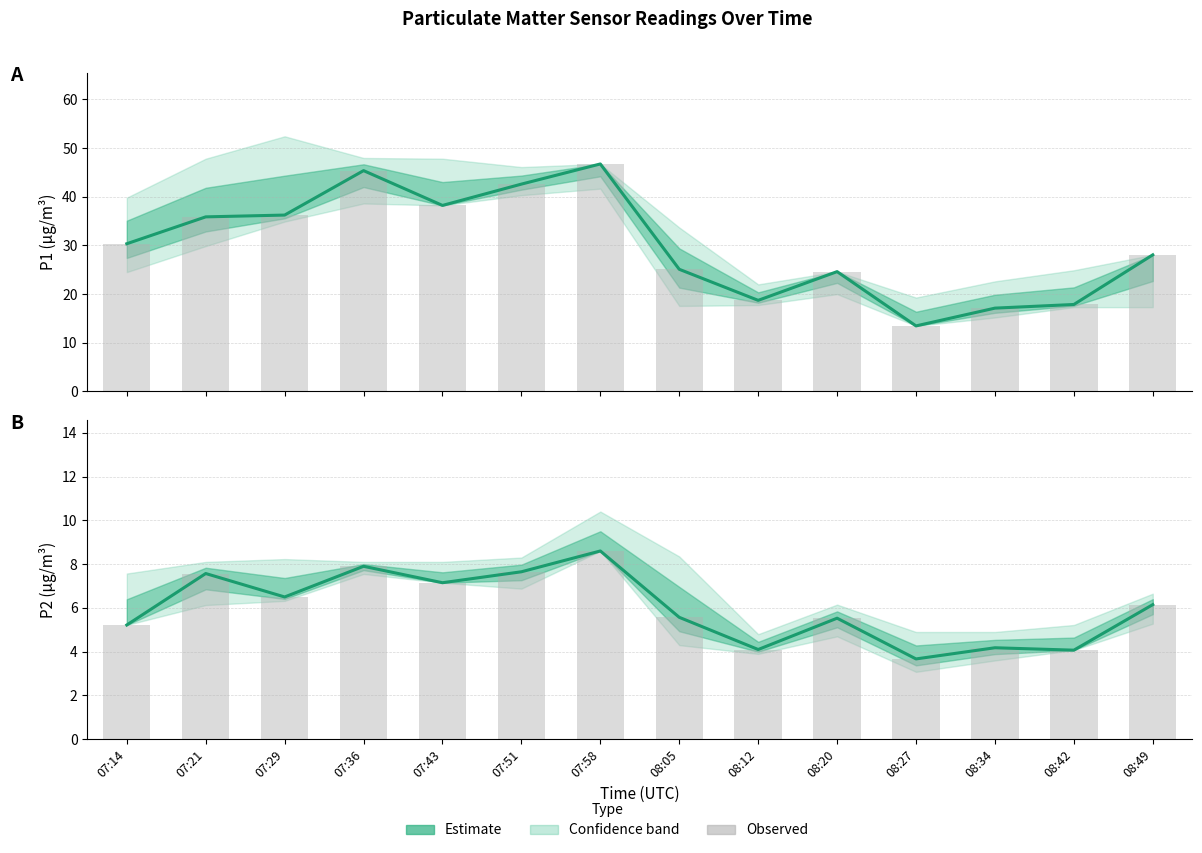

Is the value of P1 observed at 08:27 greater than the value of P1 Estimate at 08:27?

No